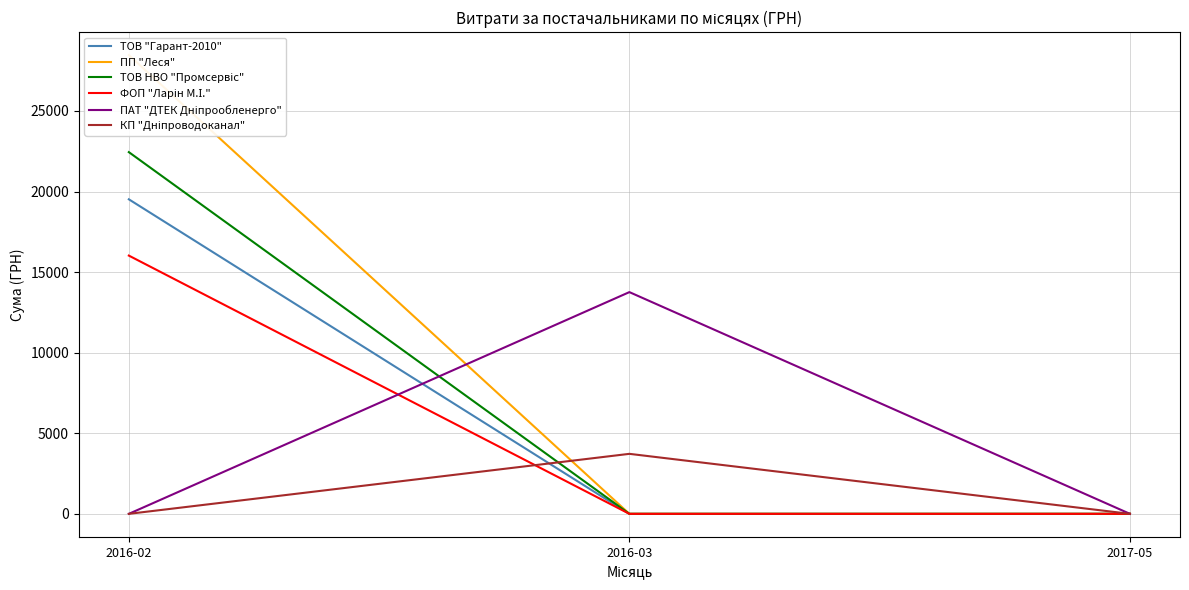

How many lines are shown in the chart?

6